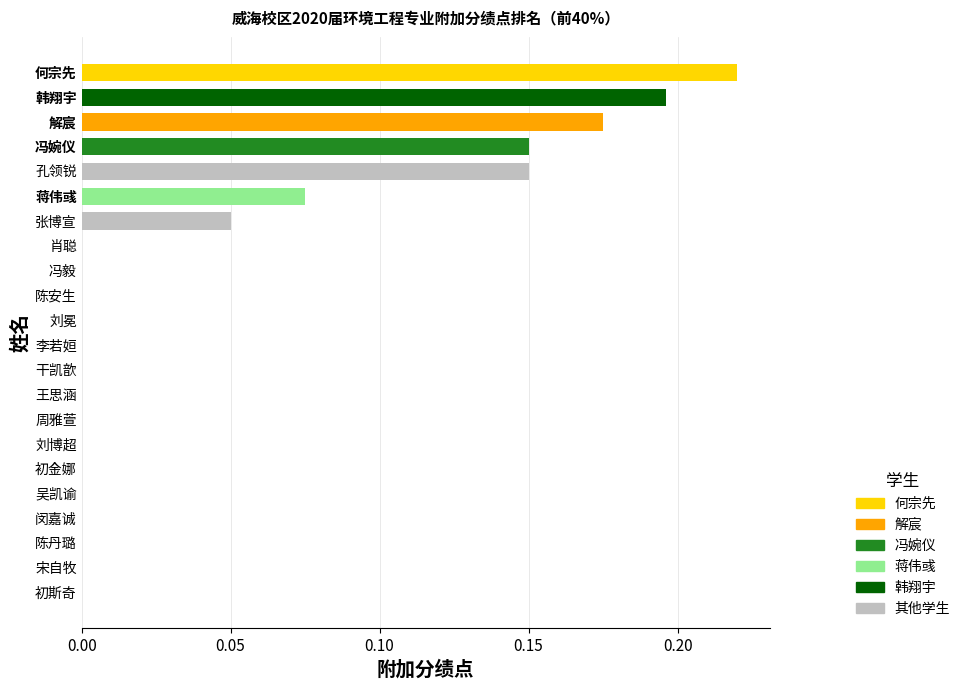

Which category has the highest value across all series?

何宗先